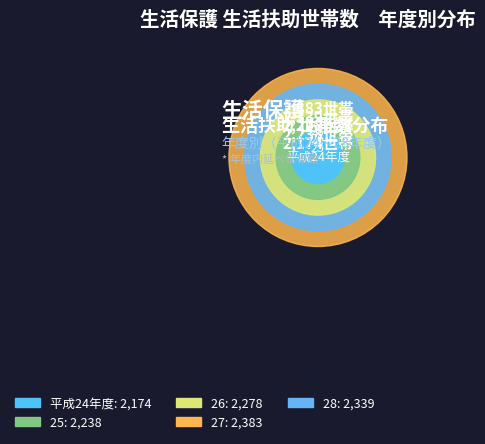

To the nearest percent, what is the difference between the largest and smallest slice percentages?

2%